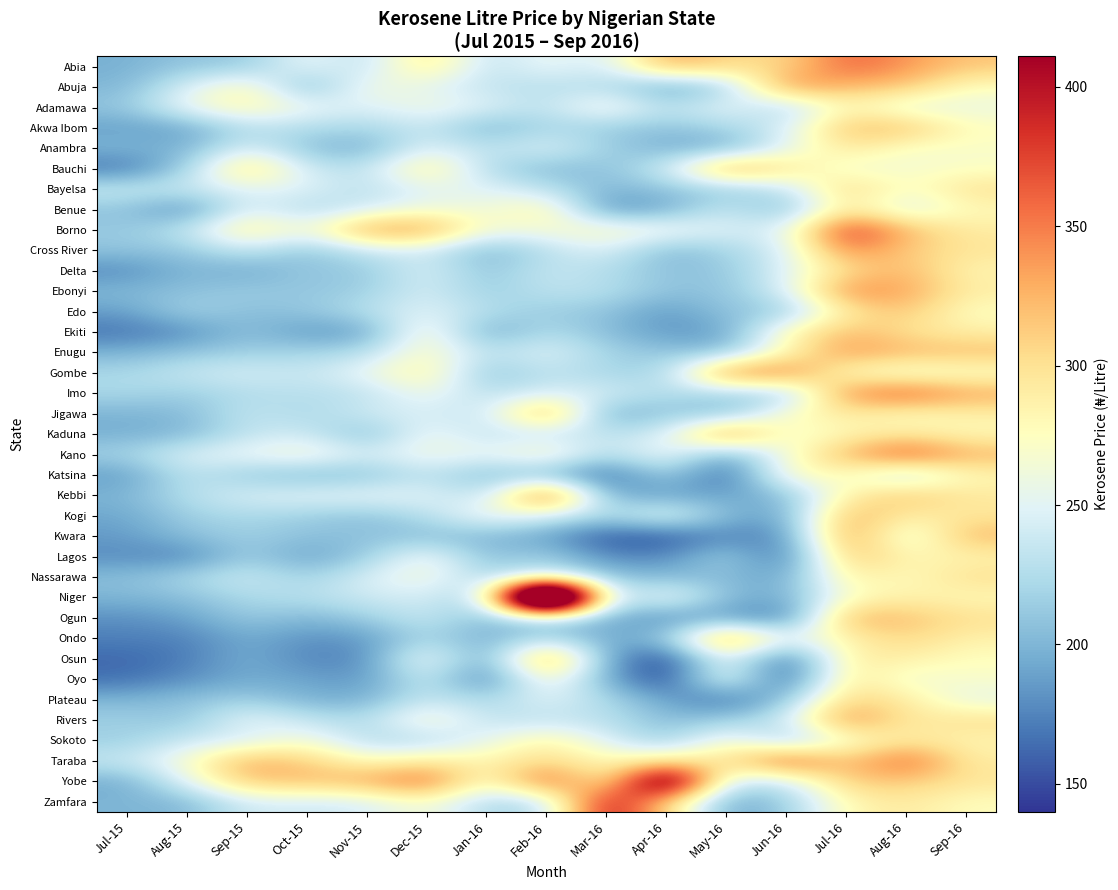

At Jul-16, list the series in order from largest to smallest.

Borno, Abia, Cross River, Rivers, Kwara, Ebonyi, Imo, Enugu, Kogi, Ogun, Kano, Abuja, Ekiti, Akwa Ibom, Lagos, Yobe, Bayelsa, Taraba, Plateau, Delta, Oyo, Anambra, Benue, Jigawa, Edo, Osun, Nassarawa, Kebbi, Ondo, Adamawa, Kaduna, Zamfara, Katsina, Gombe, Niger, Sokoto, Bauchi